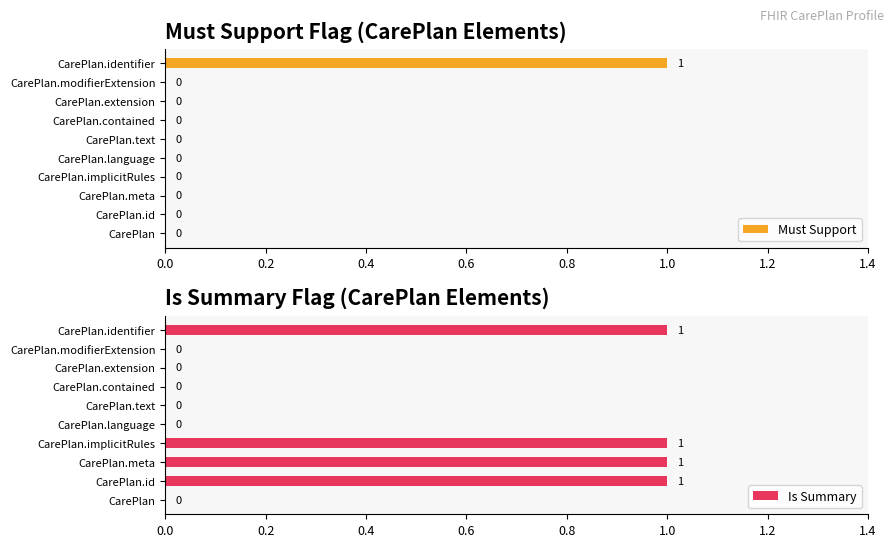

Reading left to right, what are all the values shown in this chart?

Must Support: 0	0	0	0	0	0	0	0	0	1
Is Summary: 0	1	1	1	0	0	0	0	0	1